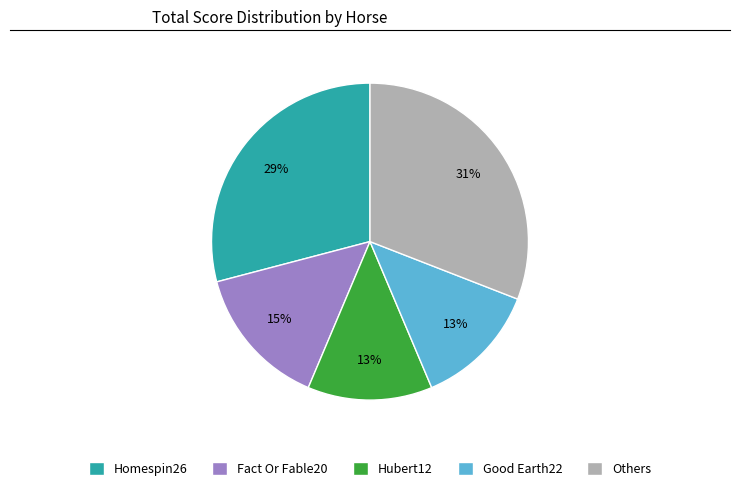

Is Good Earth22 the majority of the pie?

No